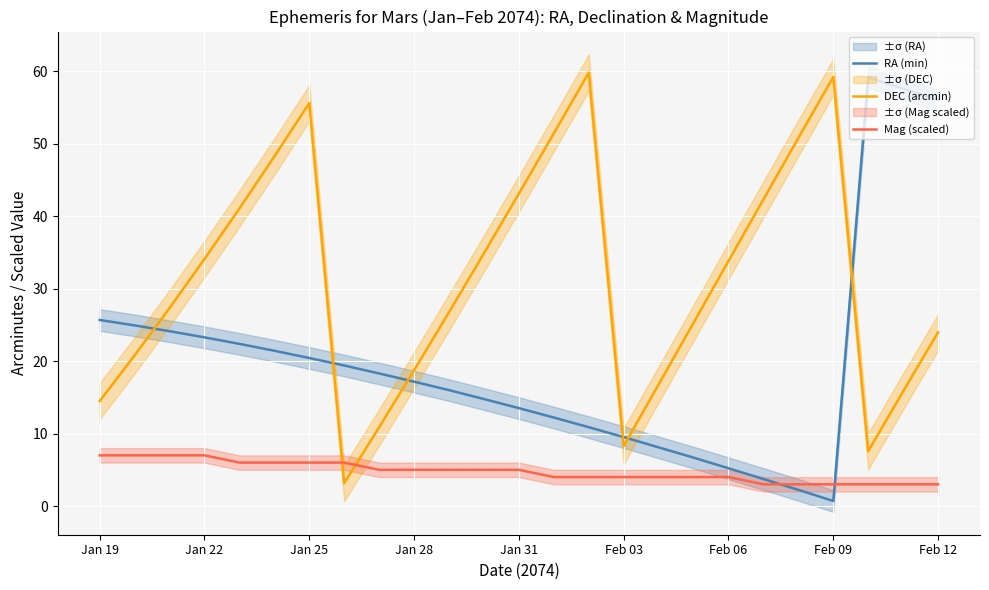

At how many categories does at least one series exceed 52?

6